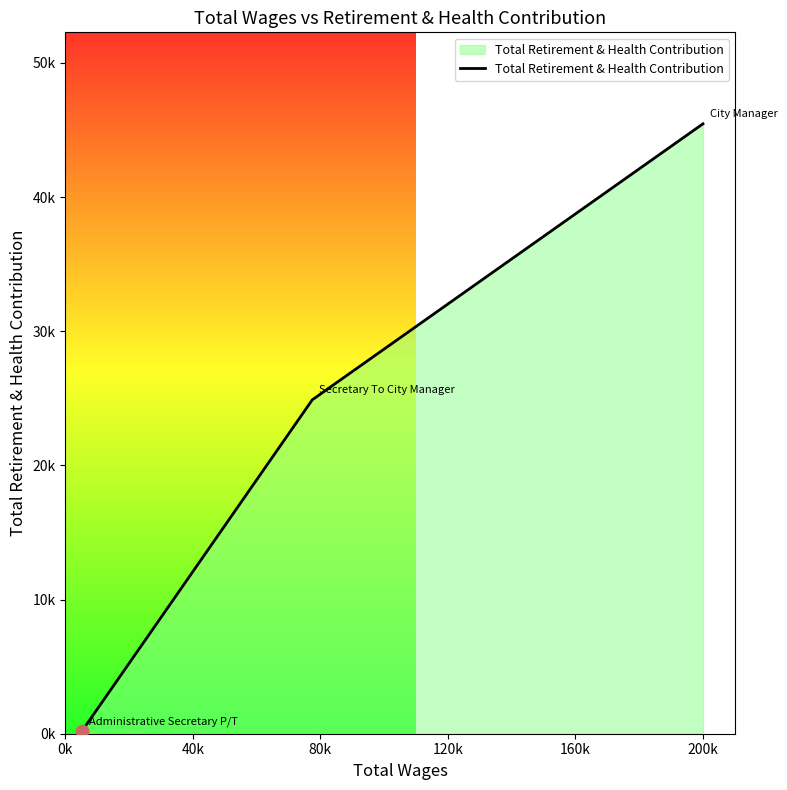

Does the chart have visible grid lines?

No